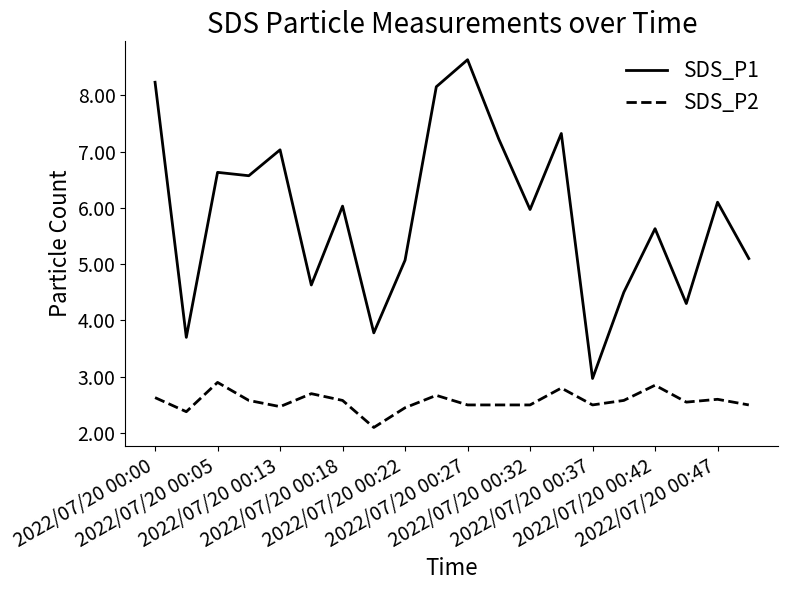

What is the difference between the maximum and minimum values in the SDS_P1 series?

5.7